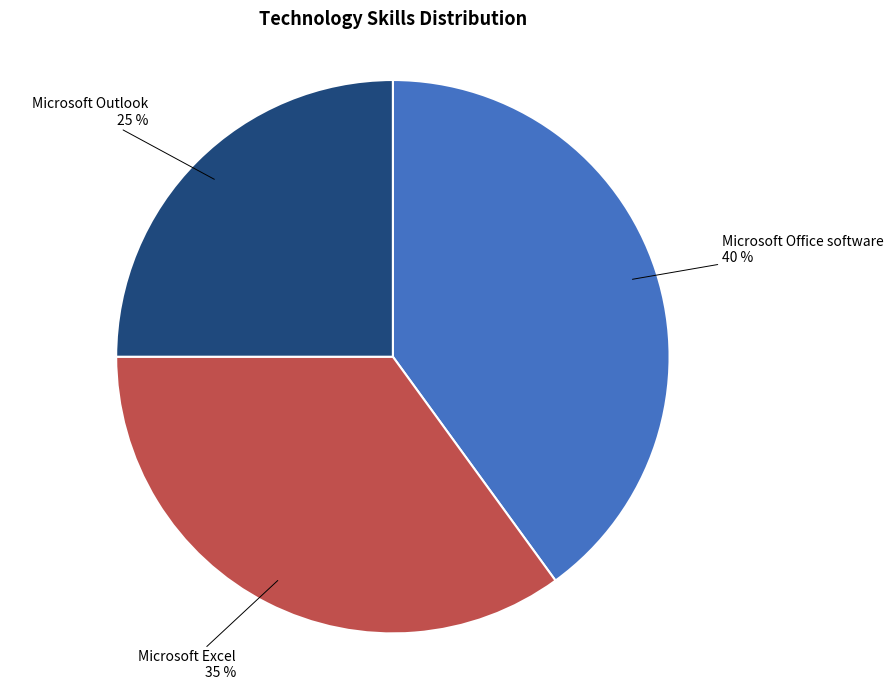

To the nearest percent, what is the difference between the largest and smallest slice percentages?

15%